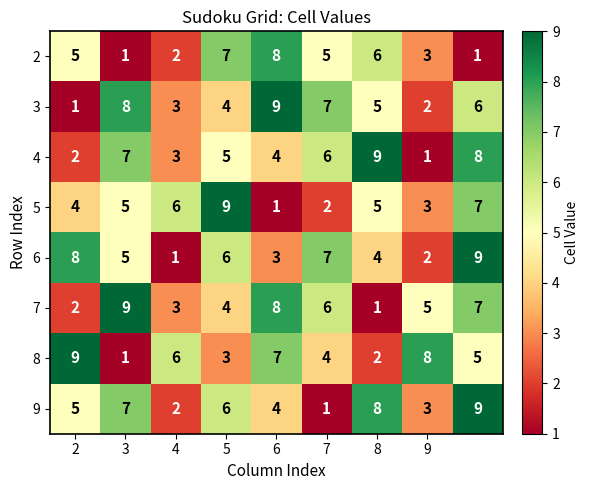

What is the sum of all 9 values?

45